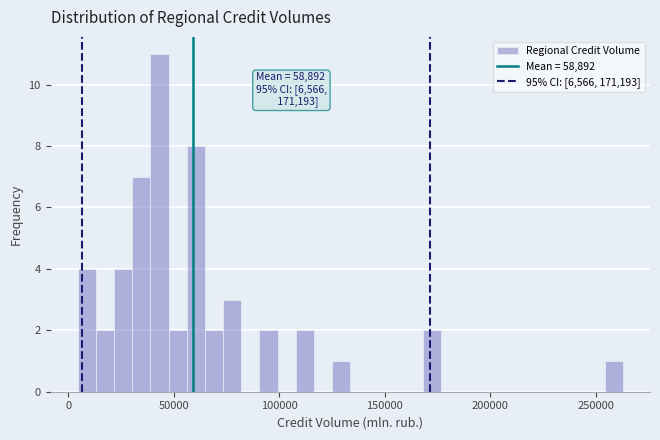

Read against the x-axis, roughly where is the centre of the tallest bar?

45000